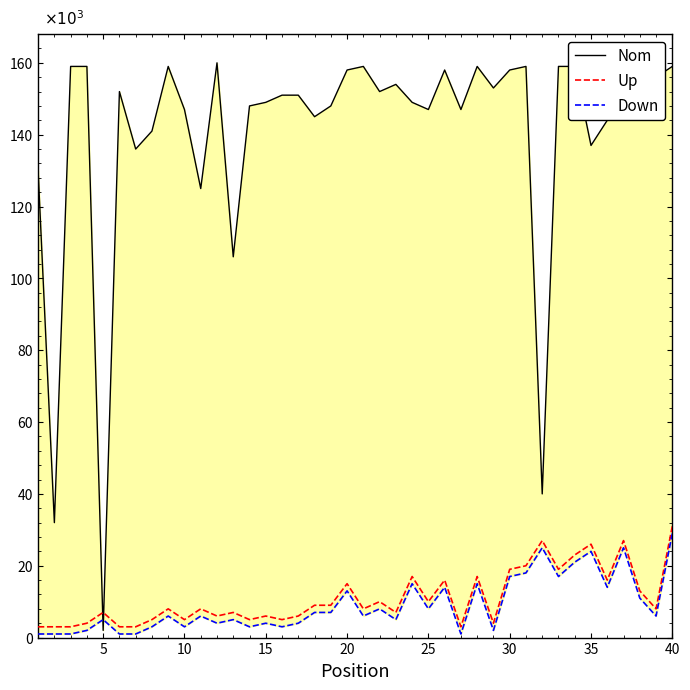

What is the difference between the maximum and minimum values in the Up series?

28000